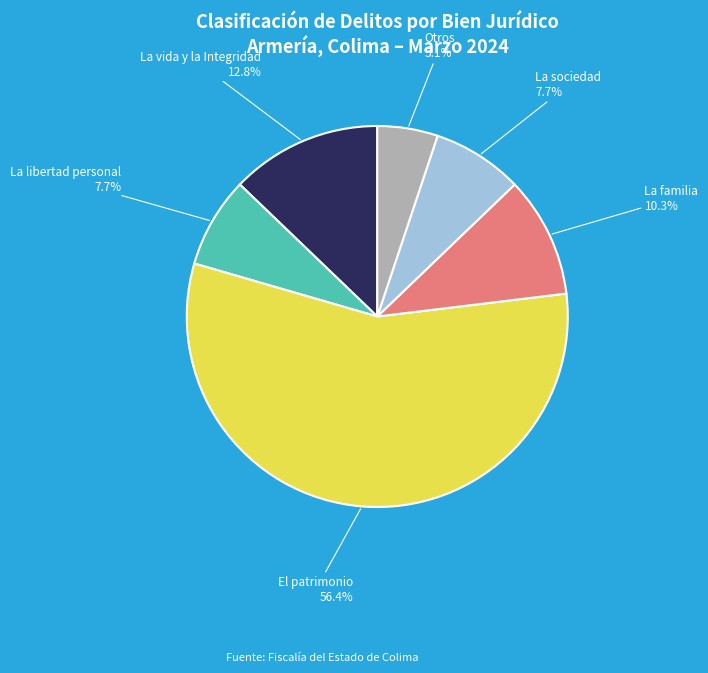

Does any single category account for the majority?

Yes